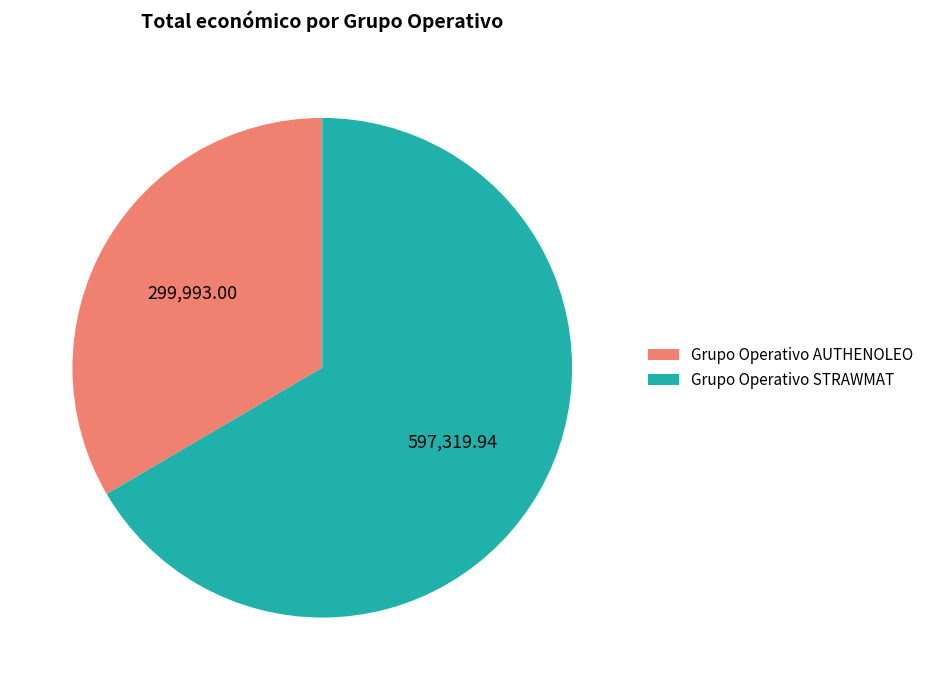

Is there any slice that represents more than half of the pie?

Yes